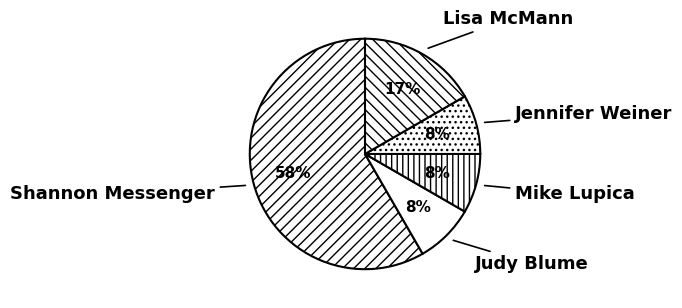

True or false: Judy Blume accounts for 8% of the total.

True